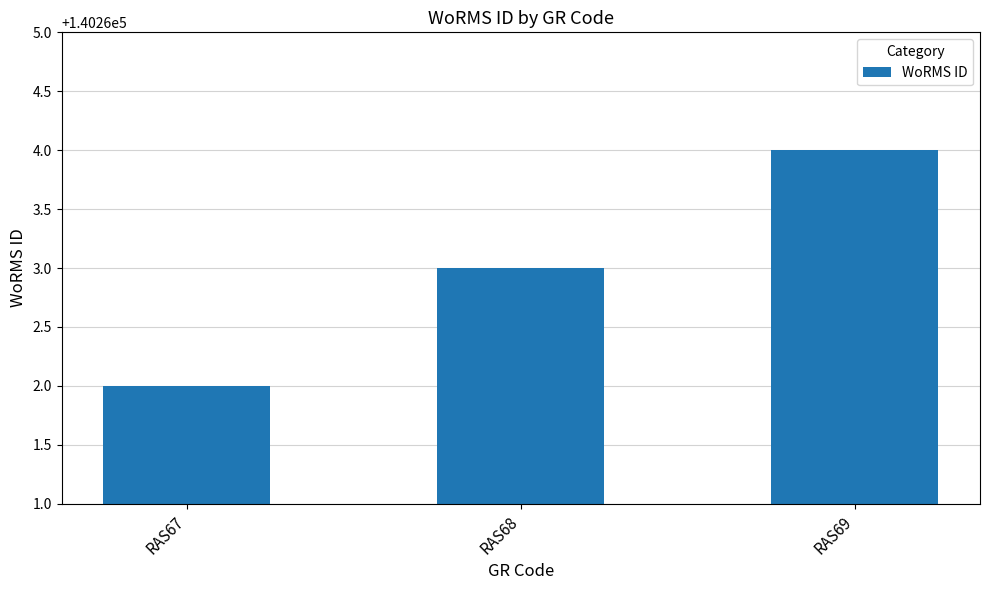

The chart shows a value of 140263 at RAS68. True or false?

True